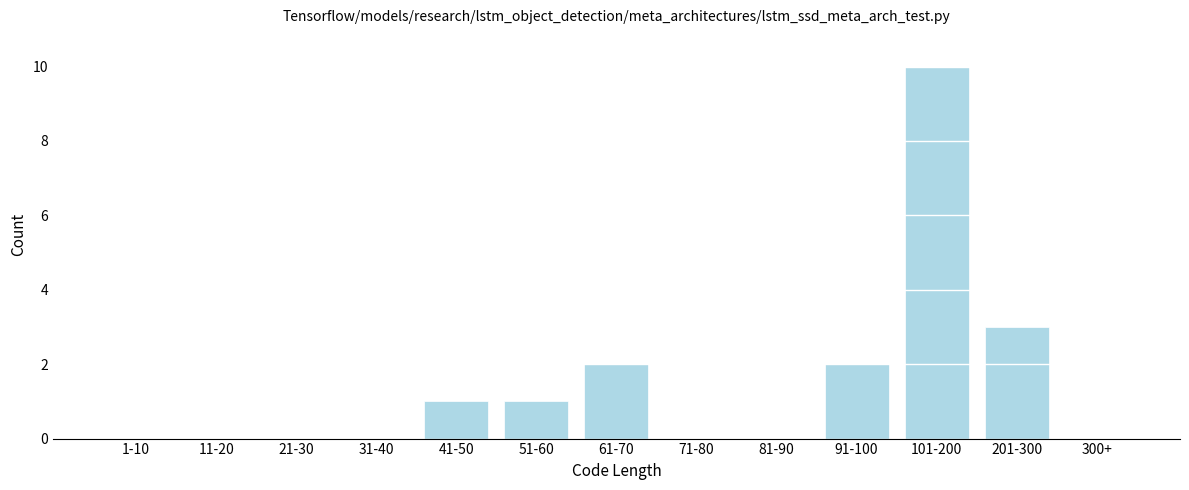

Reading left to right, list all the values displayed in this chart.

1-10=0	11-20=0	21-30=0	31-40=0	41-50=1	51-60=1	61-70=2	71-80=0	81-90=0	91-100=2	101-200=10	201-300=3	300+=0